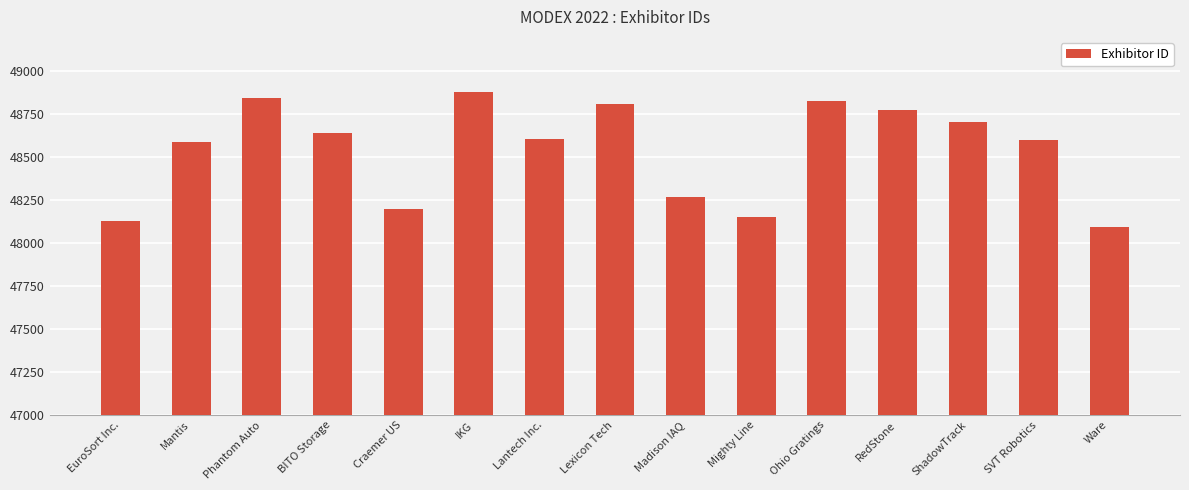

Does the chart contain any negative values?

No